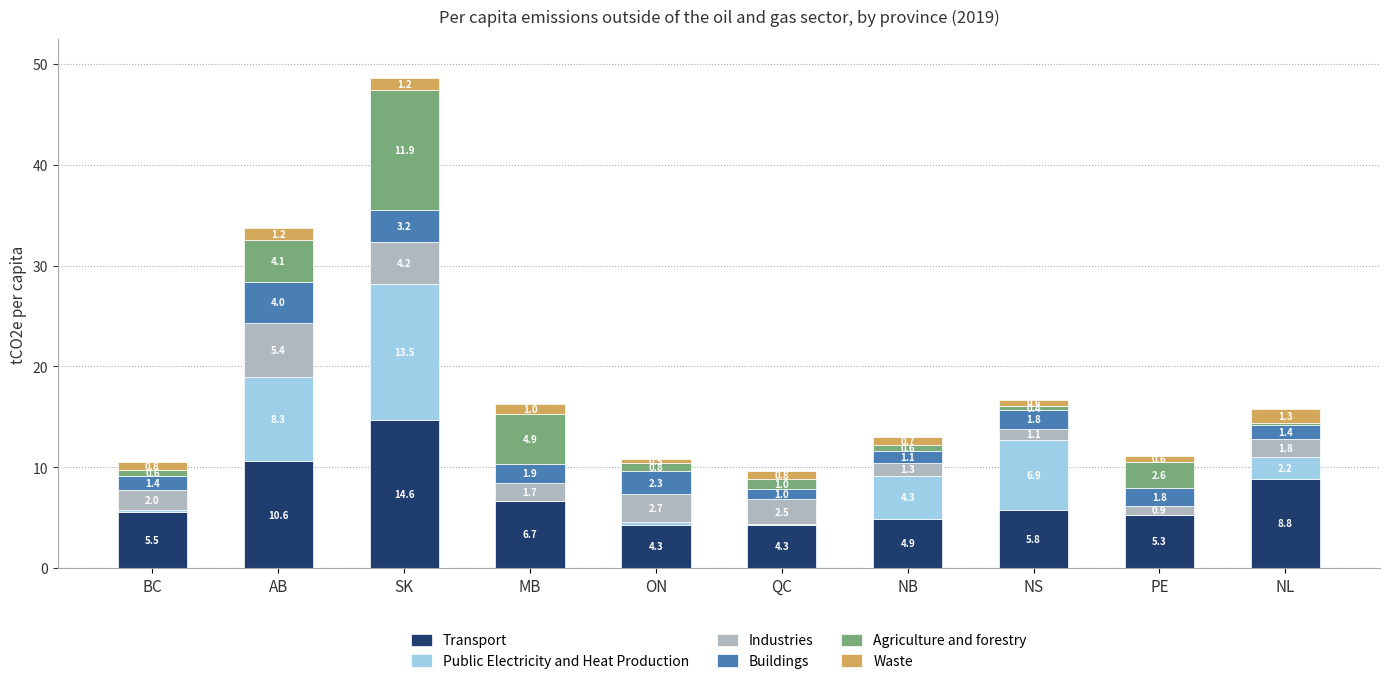

Are the bars horizontal?

No